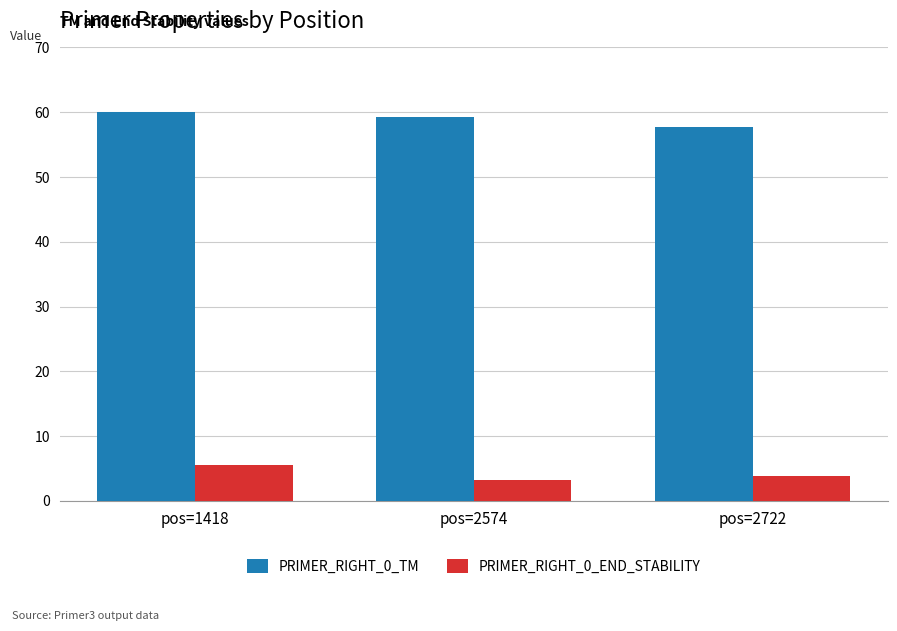

What is the minimum value for PRIMER_RIGHT_0_TM?

57.8